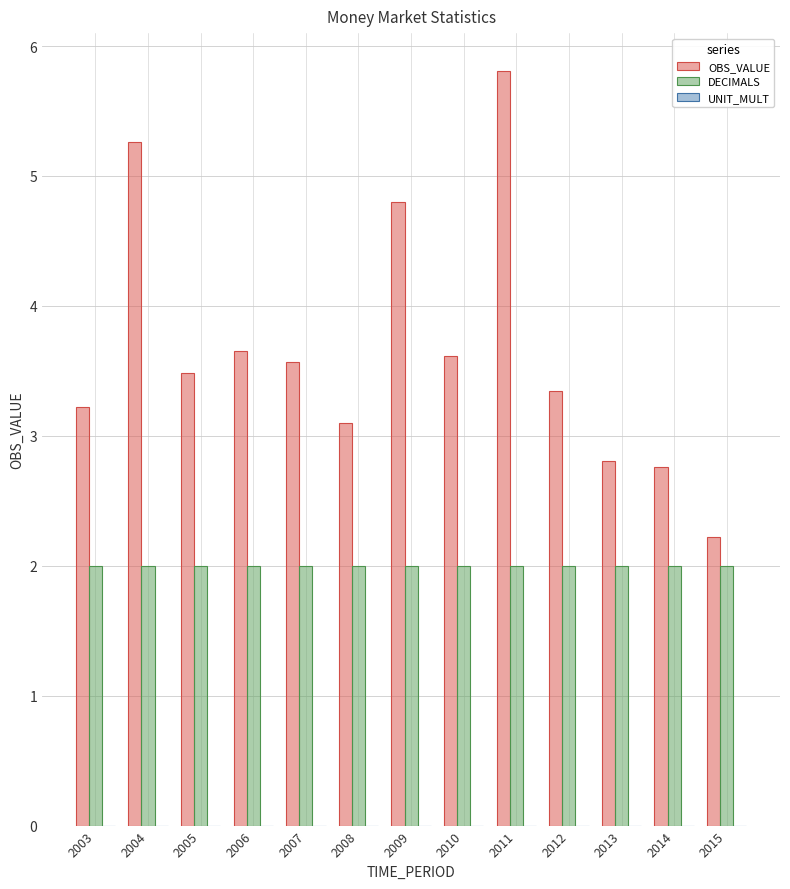

Is it true that OBS_VALUE equals 3.5 at 2005?

True